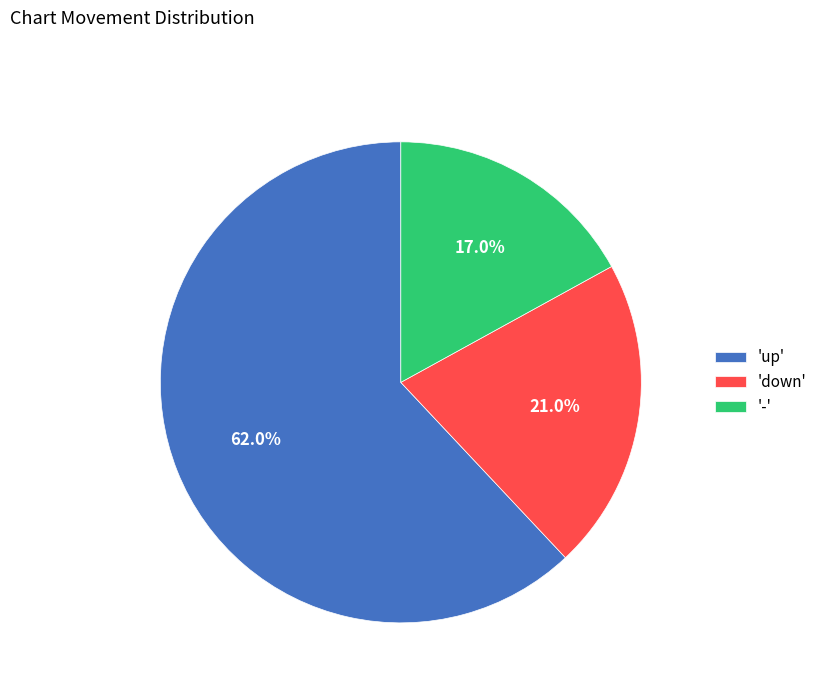

Which slice is the smallest?

'-'